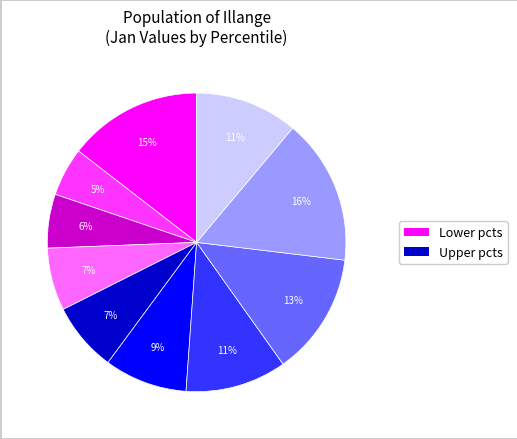

Does any single category account for the majority?

No